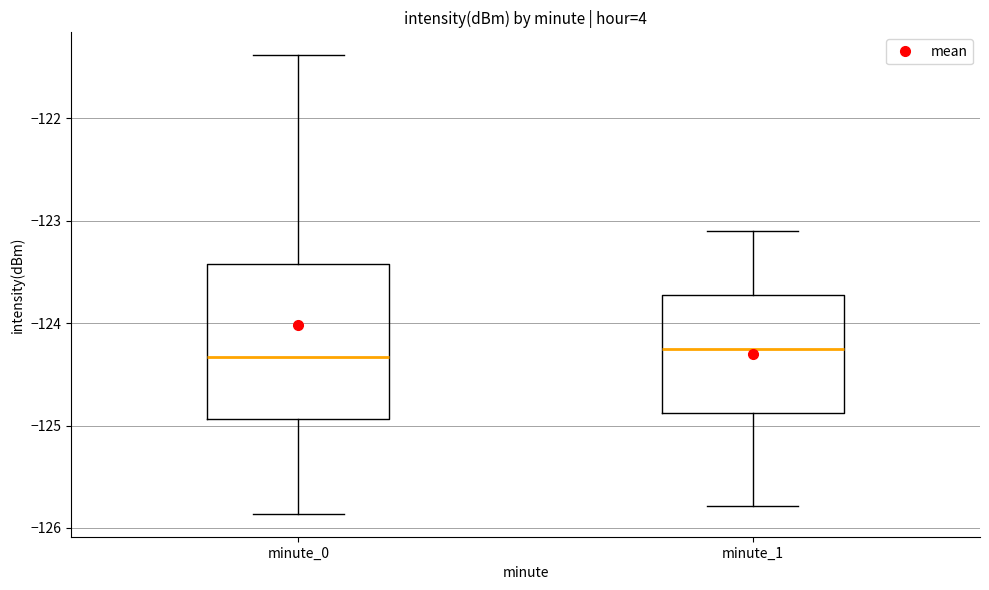

Reading left to right, read every box against the y-axis: the position of its median line, the range the box covers, and the ends of its whiskers. The values are not printed on the chart, so give them approximately, as read against the axis.

minute_0: median -124.3, box -124.9 to -123.4, whiskers -125.9 to -121.4
minute_1: median -124.2, box -124.9 to -123.7, whiskers -125.8 to -123.1